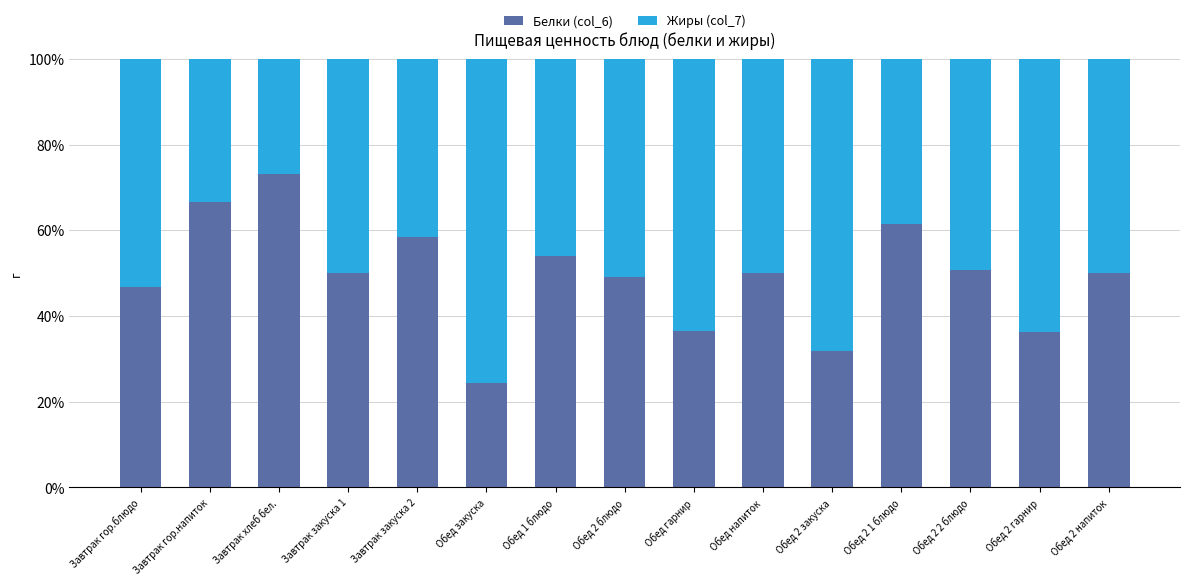

What is the approximate value of Белки (col_6) at Обед напиток?

50.0